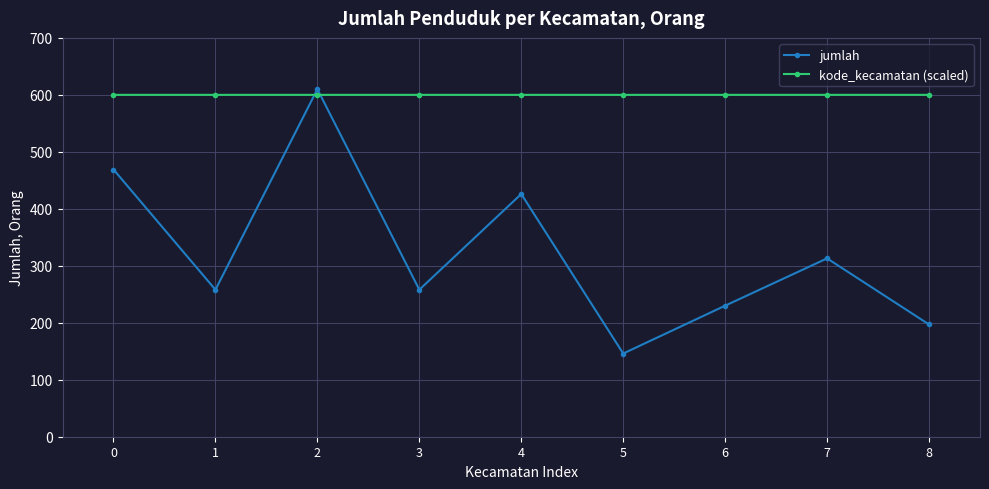

True or false: jumlah has more than 1 interior local peaks.

True